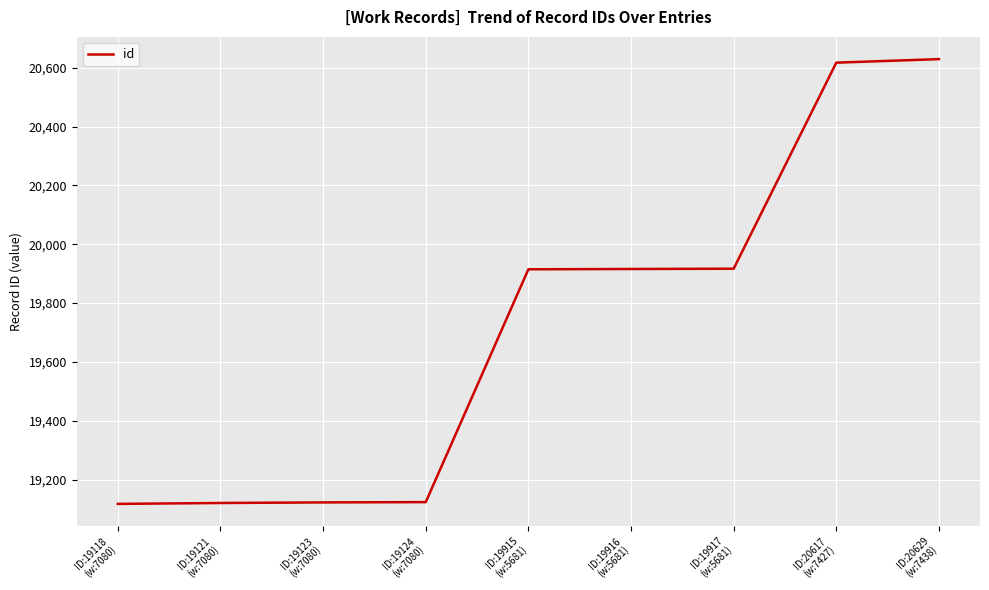

What is the sum of the values at ID:19123
(w:7080) and ID:19917
(w:5681)?

39040